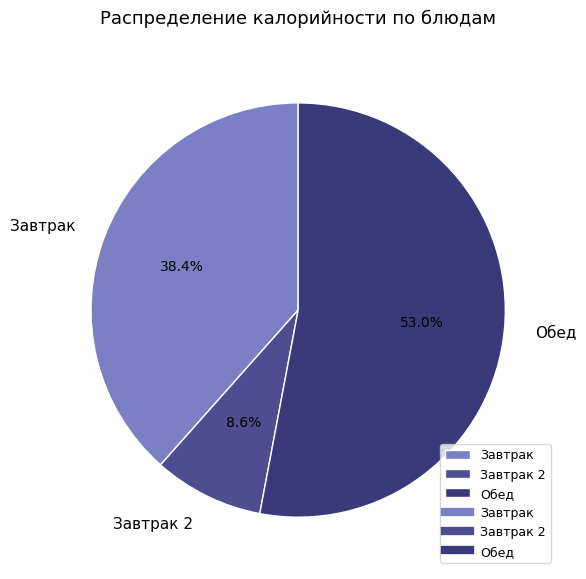

Do Обед and Завтрак 2 together represent more than half of the pie?

Yes